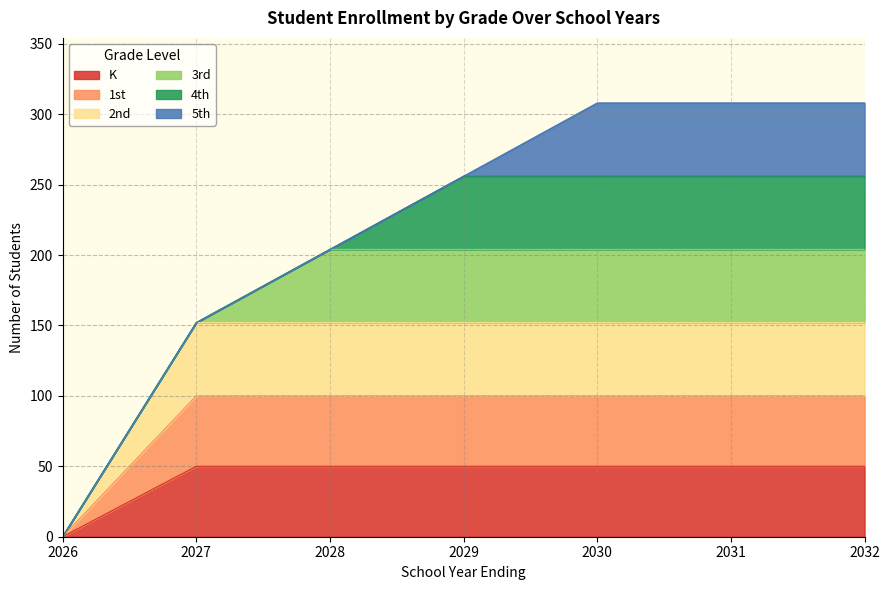

Between 2031 and 2032, which series saw the biggest shift?

K